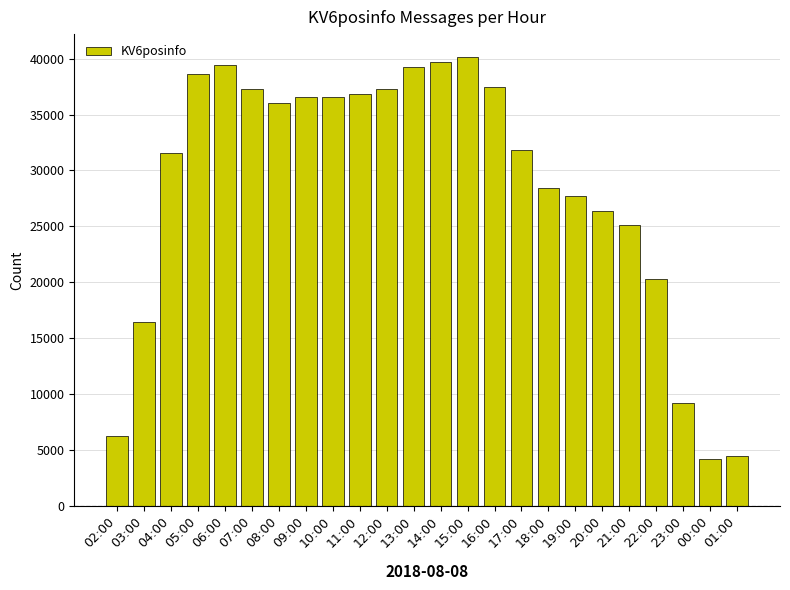

The chart shows a value of 37460 at 16:00. True or false?

True